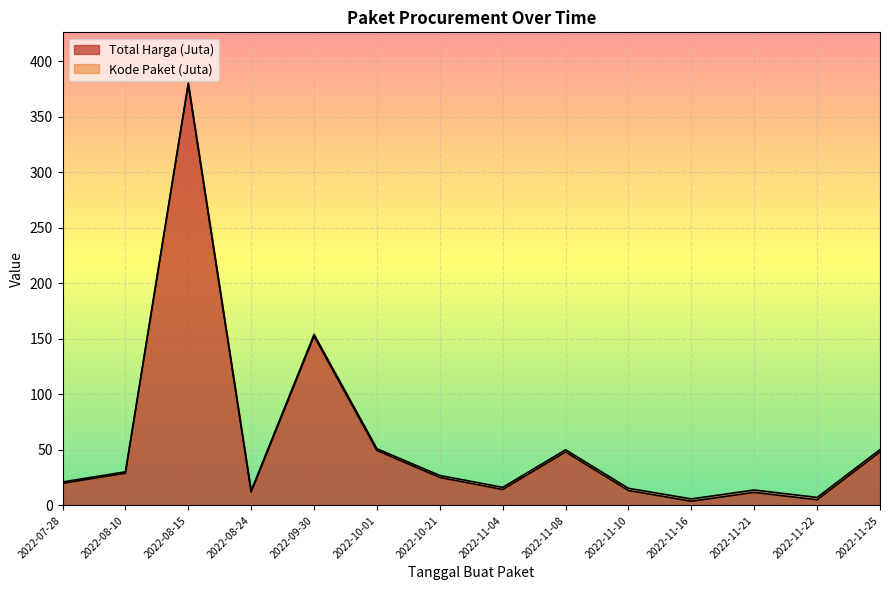

What is the label of the 2nd point from the right?

2022-11-22